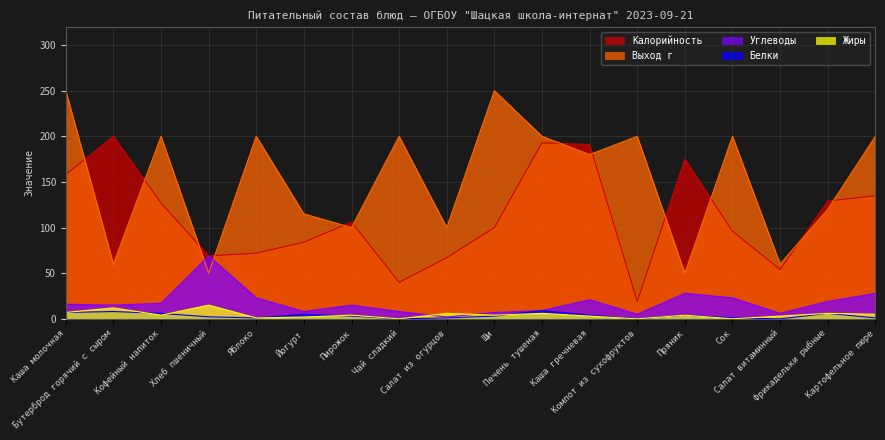

Is it true that Выход г equals 155.1 at Йогурт?

False